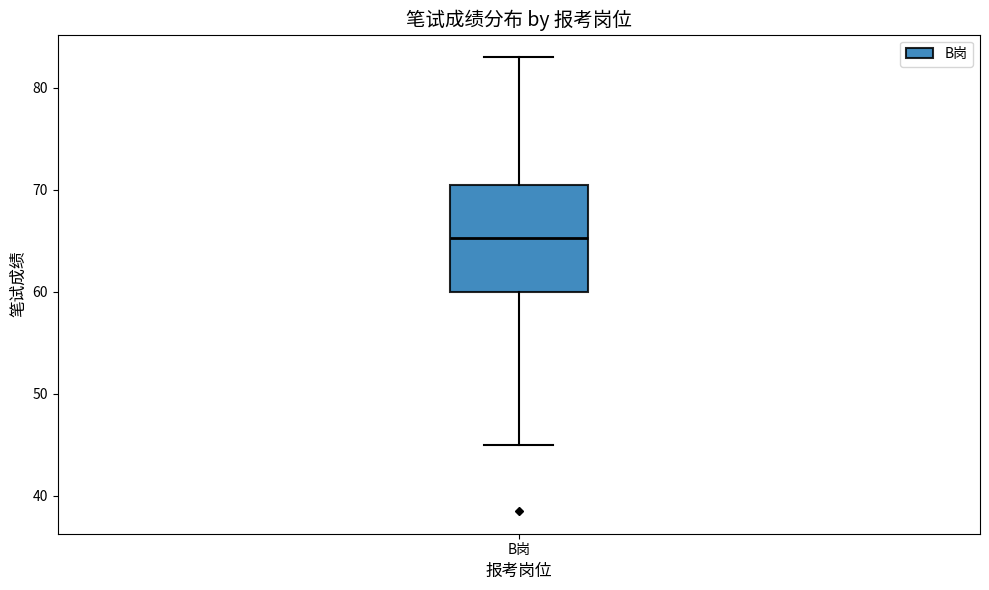

Transcribe this box plot: give where the median line is, the range the box spans, and where the two whiskers end, as read against the y-axis. The values are not printed on the chart, so give them approximately, as read against the axis.

median 65, box 60 to 71, whiskers 45 to 83